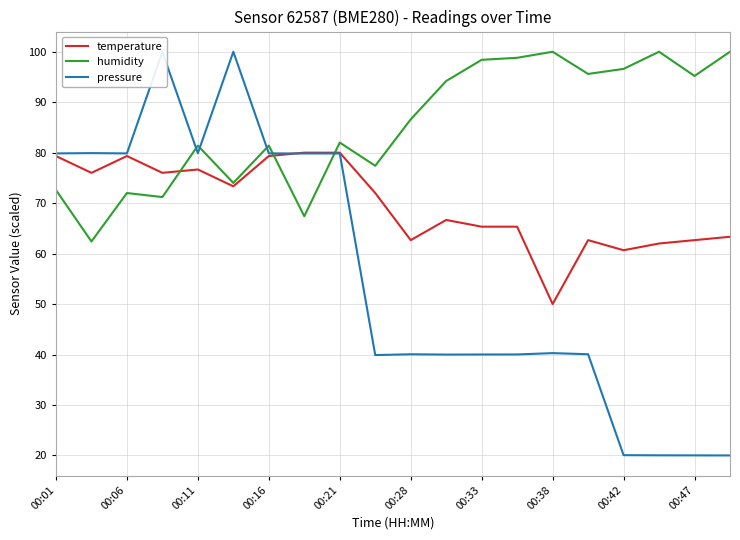

What is the lowest value of the temperature series?

50.0